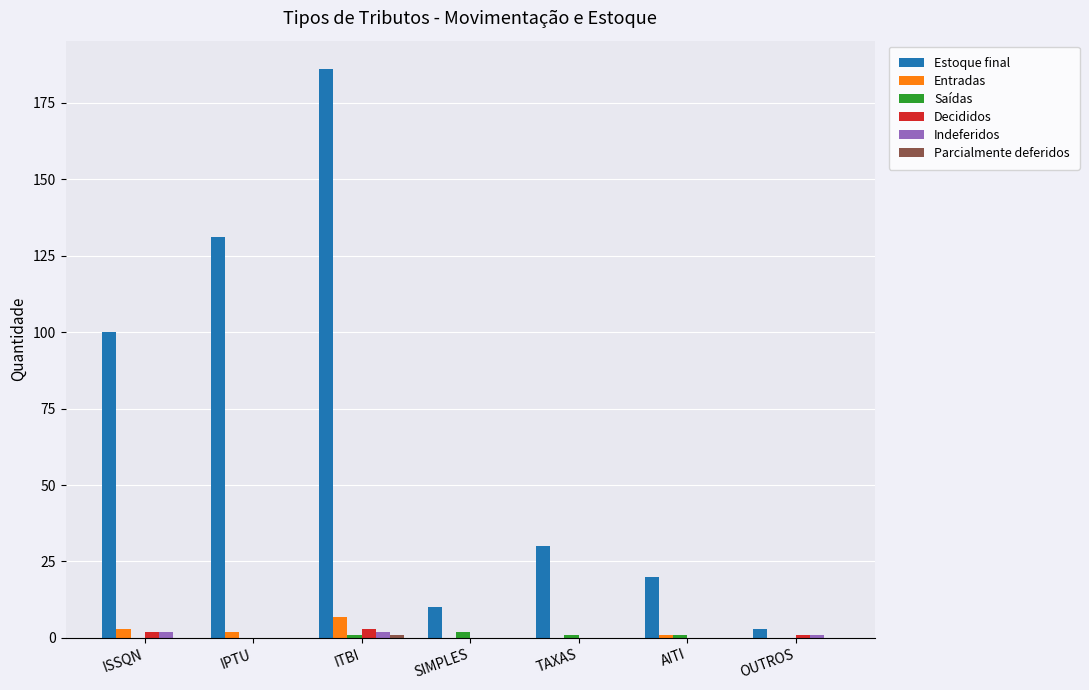

Is it true that Saídas equals 0 at IPTU?

True